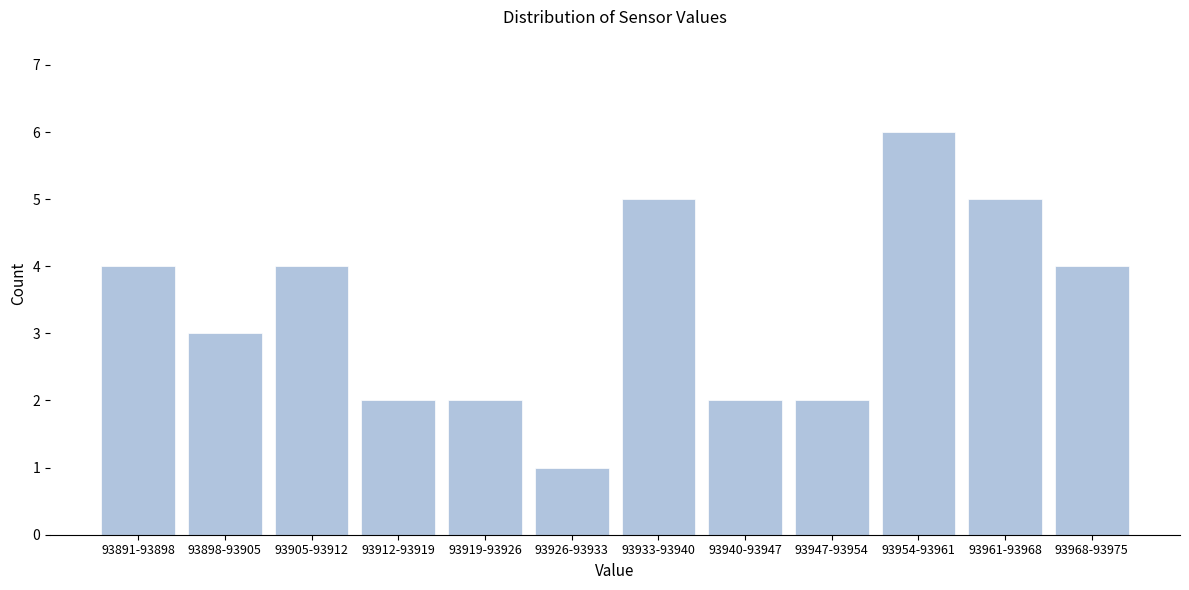

Reading right to left, extract all data points from this chart.

4	5	6	2	2	5	1	2	2	4	3	4